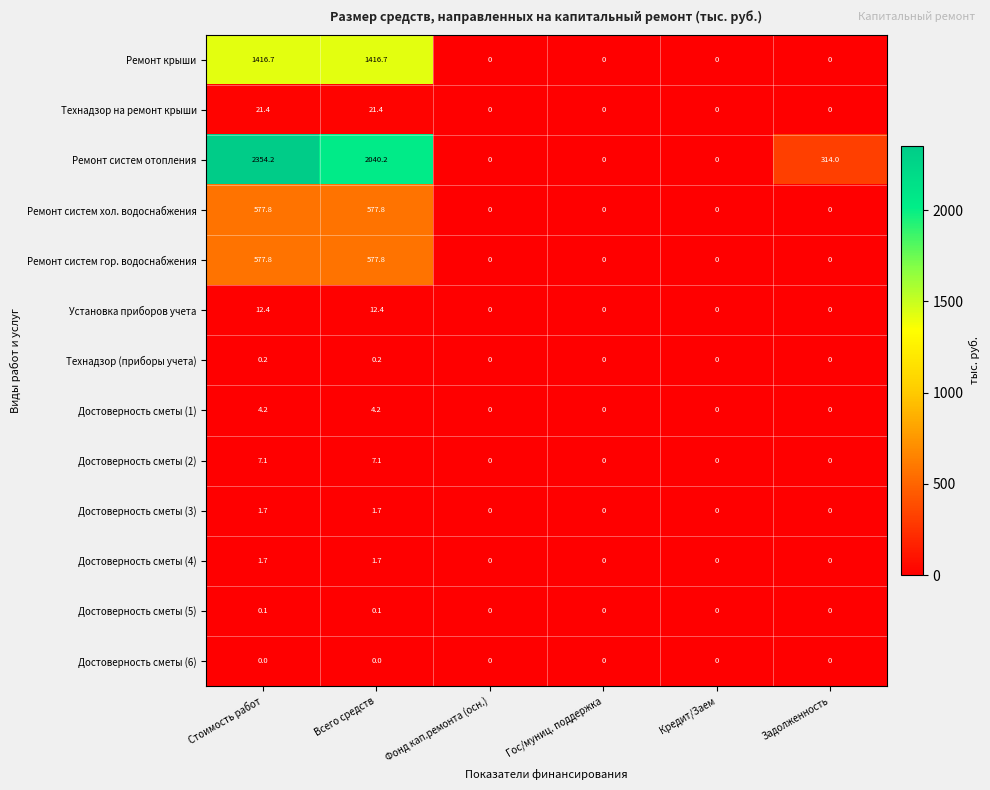

At which category is the sum across all series the highest?

Стоимость работ